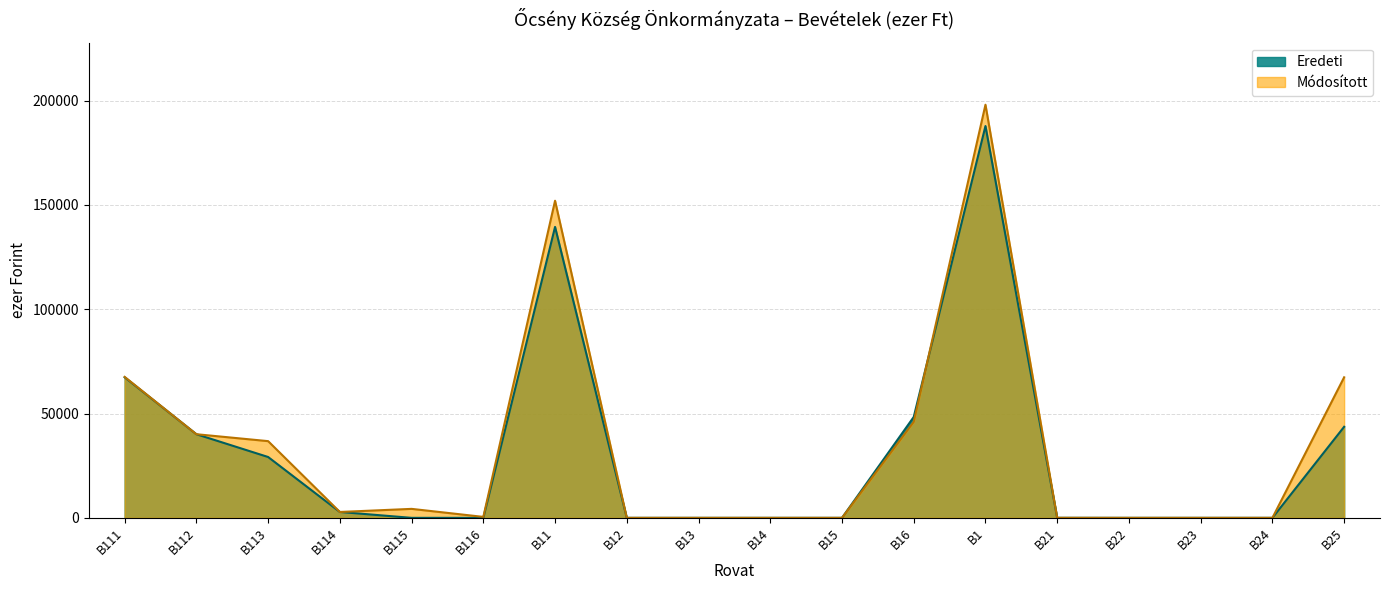

Reading right to left, extract all data points from this chart.

Eredeti: B25=43647	B24=0	B23=0	B22=0	B21=17	B1=187804	B16=48356	B15=0	B14=0	B13=0	B12=0	B11=139448	B116=0	B115=0	B114=2819	B113=29164	B112=40086	B111=67379
Módosított: B25=67367	B24=0	B23=0	B22=0	B21=17	B1=198023	B16=46025	B15=0	B14=0	B13=0	B12=0	B11=151998	B116=456	B115=4302	B114=2819	B113=36767	B112=40086	B111=67568